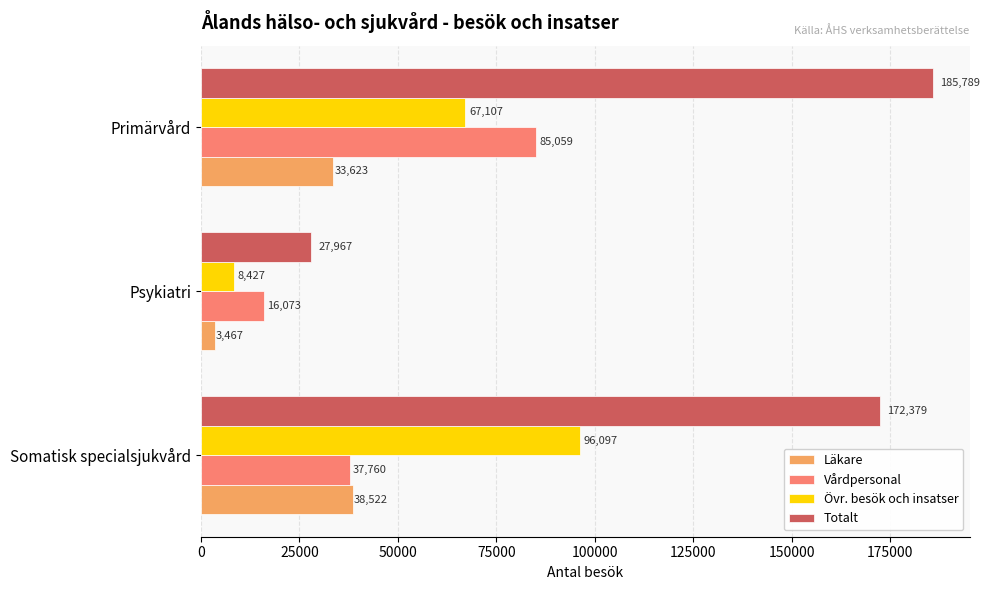

What is the sum of all Övr. besök och insatser values?

171631